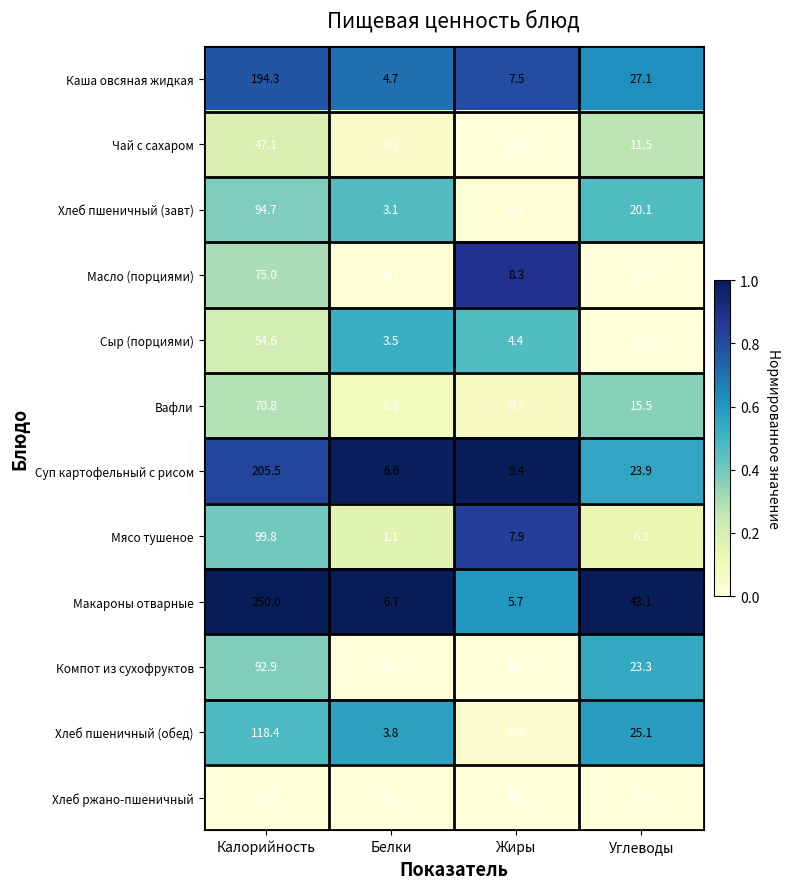

What is the difference between the Каша овсяная жидкая values at Жиры and Углеводы?

19.6